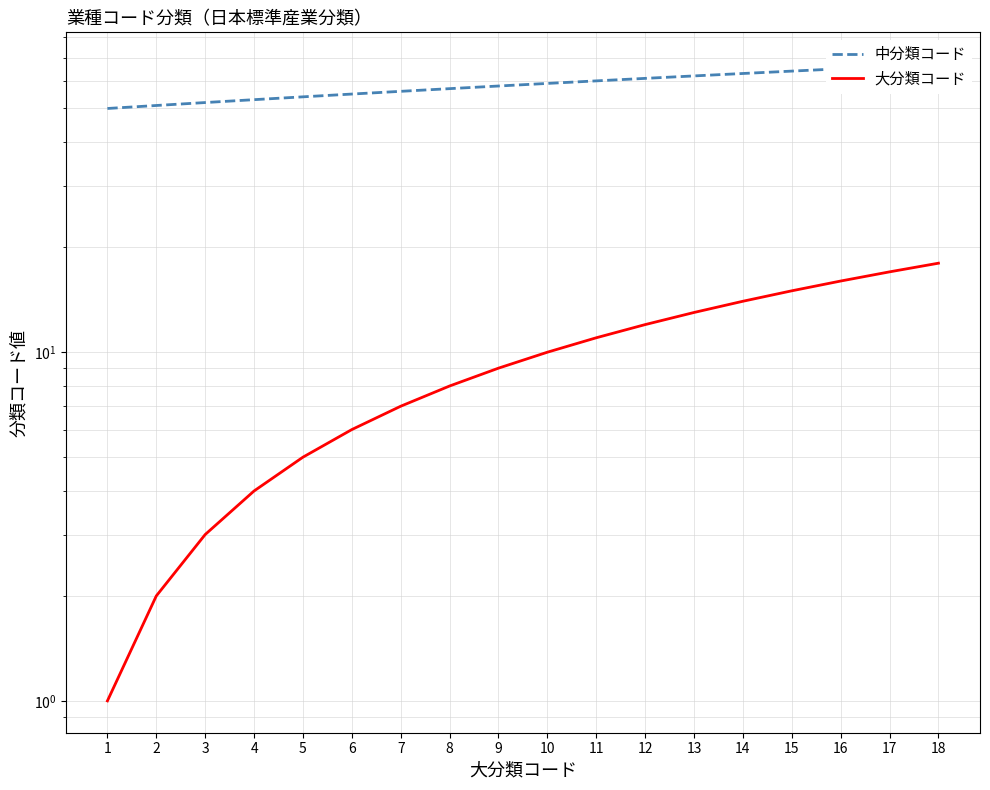

Reading left to right, list all the values displayed in this chart.

中分類コード: 1=50	2=51	3=52	4=53	5=54	6=55	7=56	8=57	9=58	10=59	11=60	12=61	13=62	14=63	15=64	16=65	17=66	18=67
大分類コード: 1=1	2=2	3=3	4=4	5=5	6=6	7=7	8=8	9=9	10=10	11=11	12=12	13=13	14=14	15=15	16=16	17=17	18=18